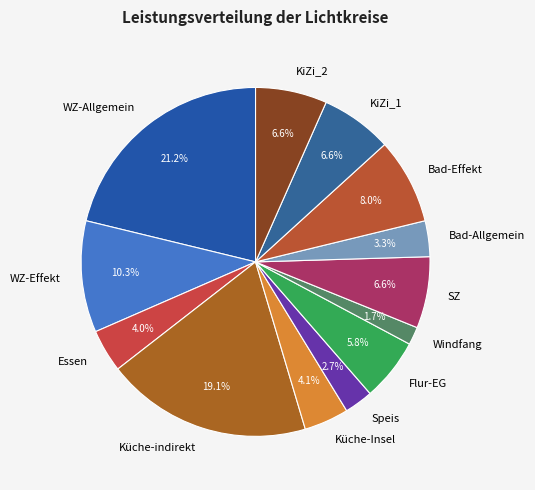

To the nearest percent, what is the difference between the largest and smallest slice percentages?

20%